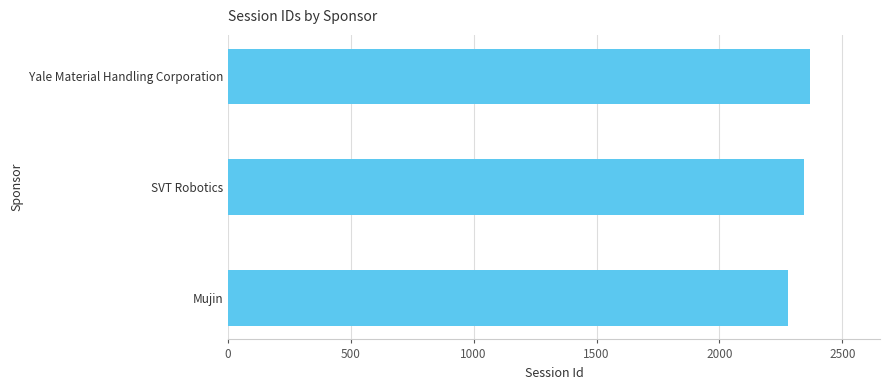

List the labels in order of value, largest first.

Yale Material Handling Corporation, SVT Robotics, Mujin